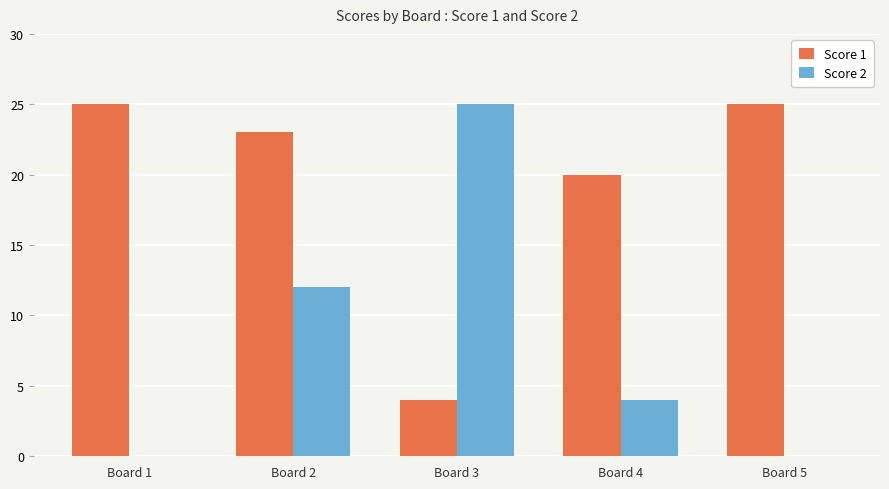

Which series has the largest range (max minus min)?

Score 2